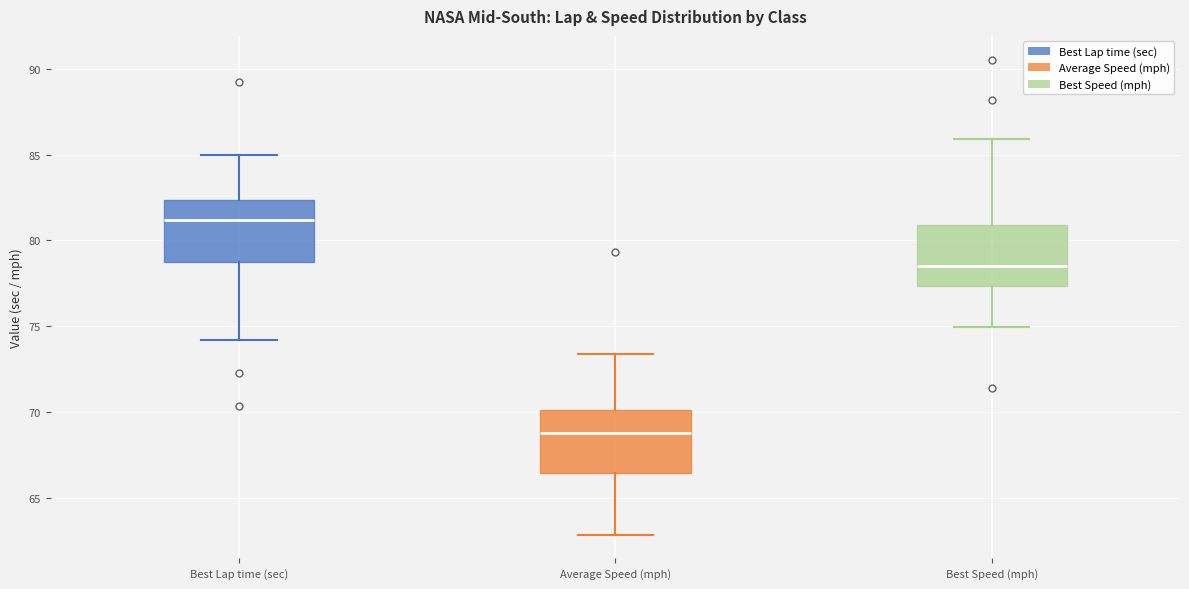

Which box has the lowest median line?

Average Speed (mph)